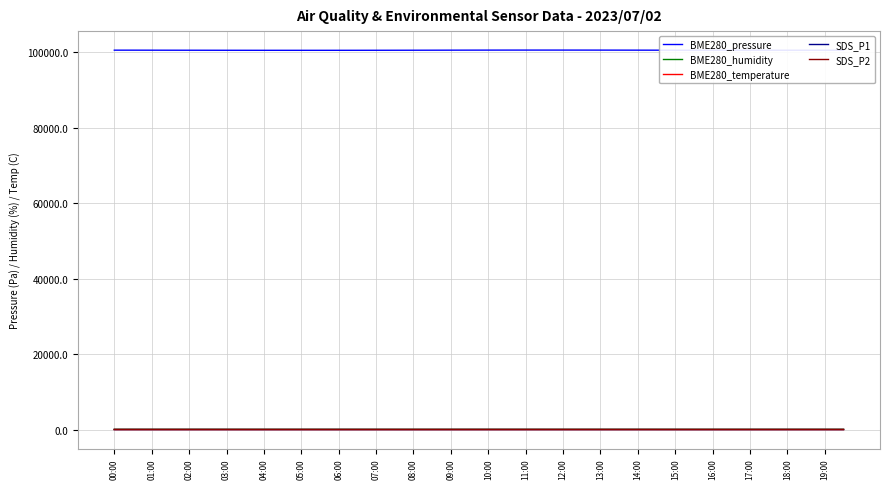

How many lines are shown in the chart?

5